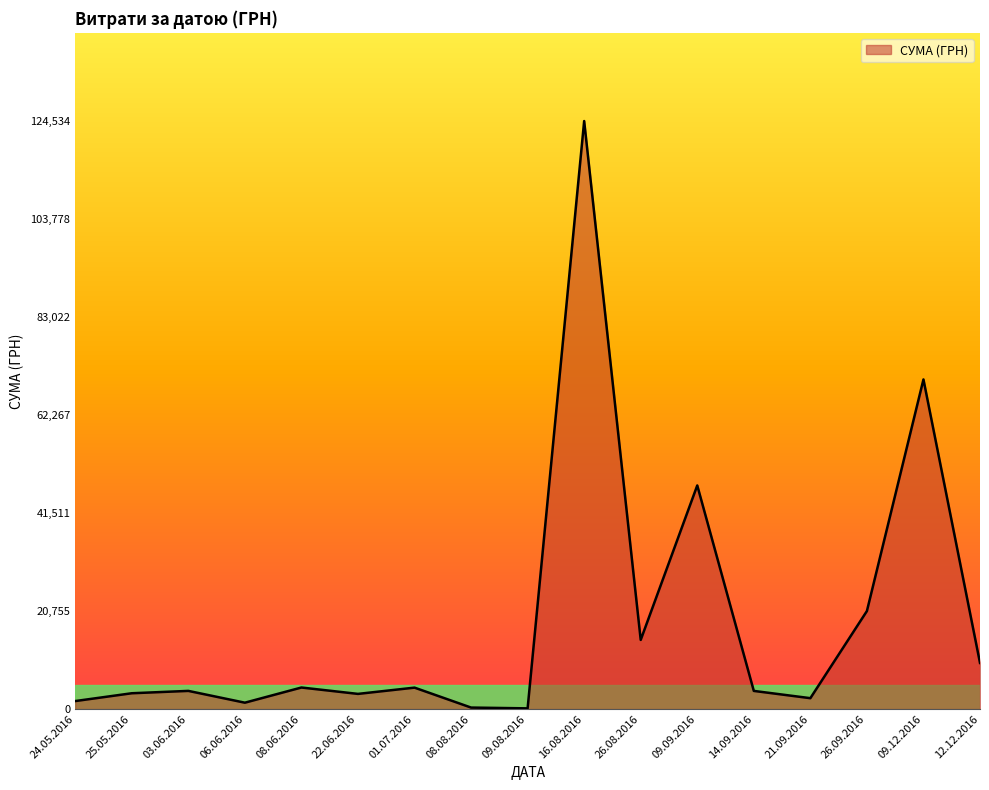

Where is the data nearest to the value 62334?

09.12.2016